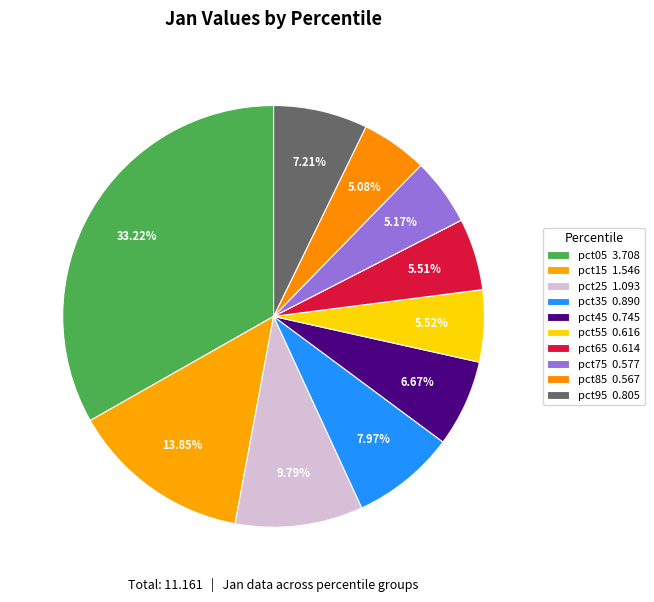

What percentage is the pct65 slice, to the nearest percent?

6%